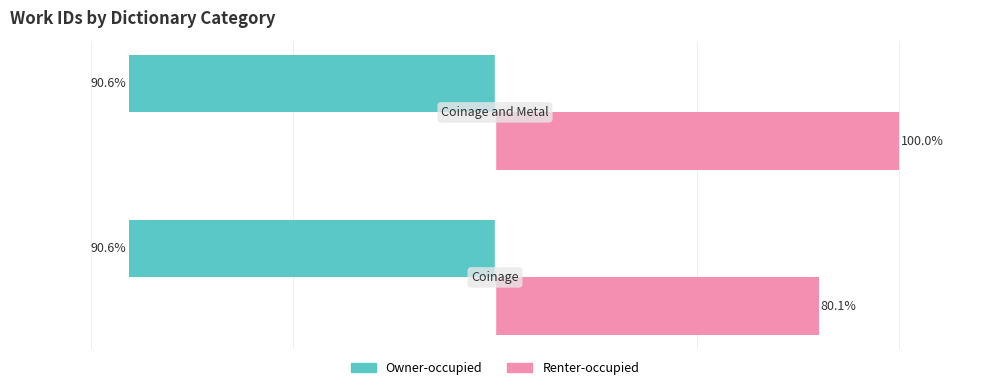

Which series has the largest total across all categories?

Renter-occupied